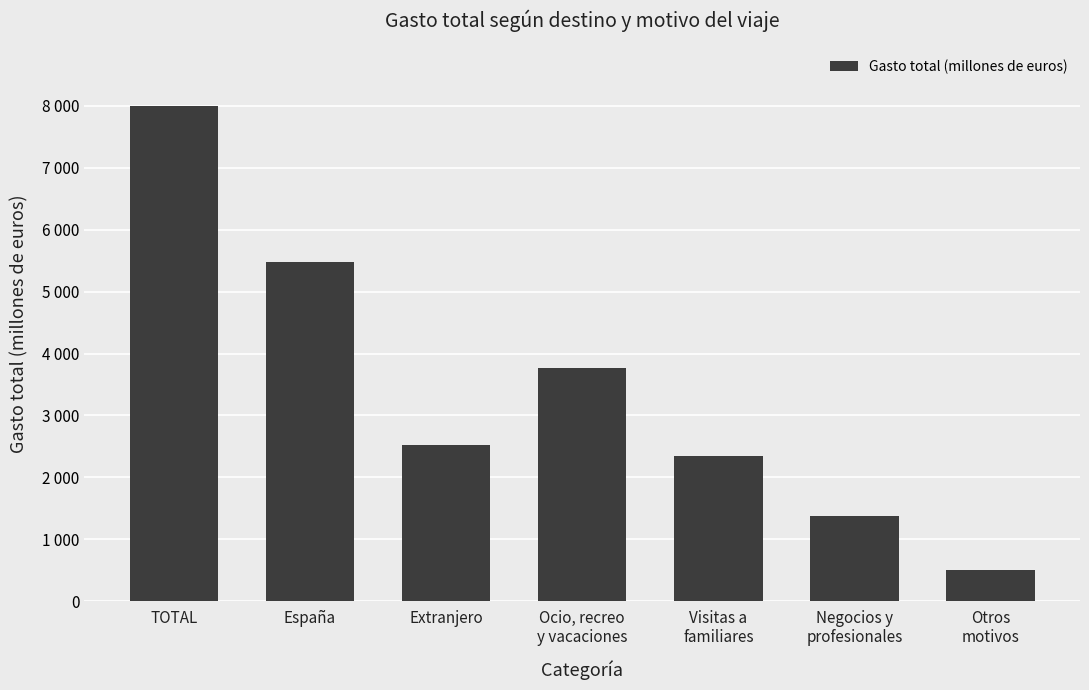

What is the label of the 5th bar from the right?

Extranjero